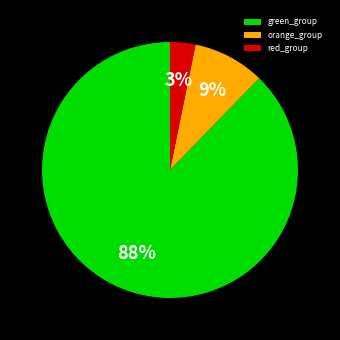

Count the number of slices in the pie.

3